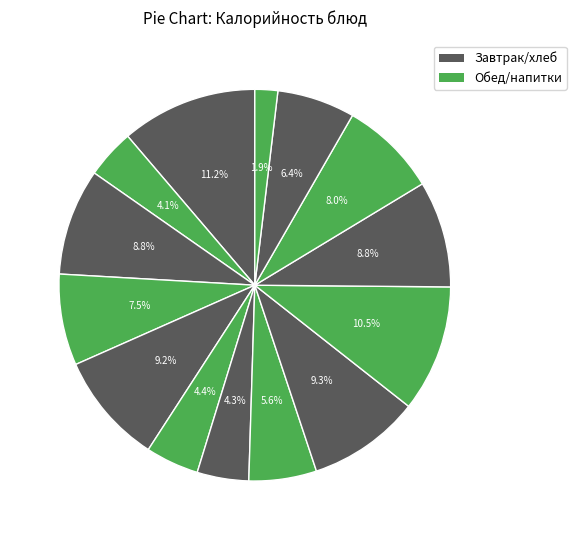

Does any single category account for the majority?

No